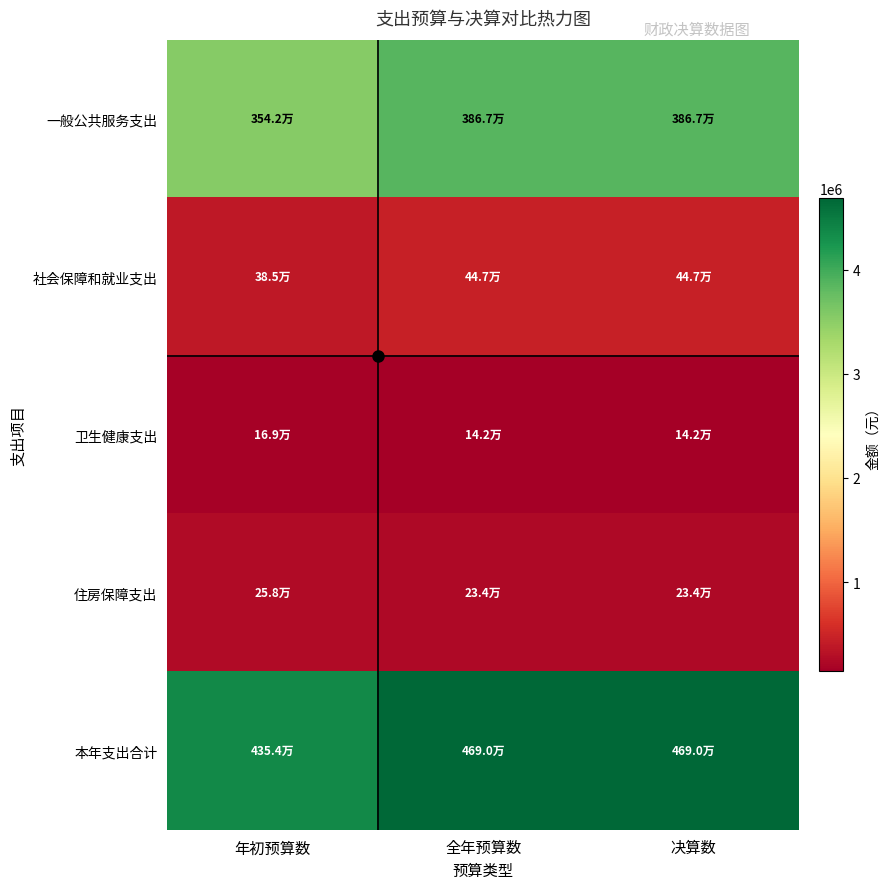

At how many categories does at least one series exceed 4236222?

3